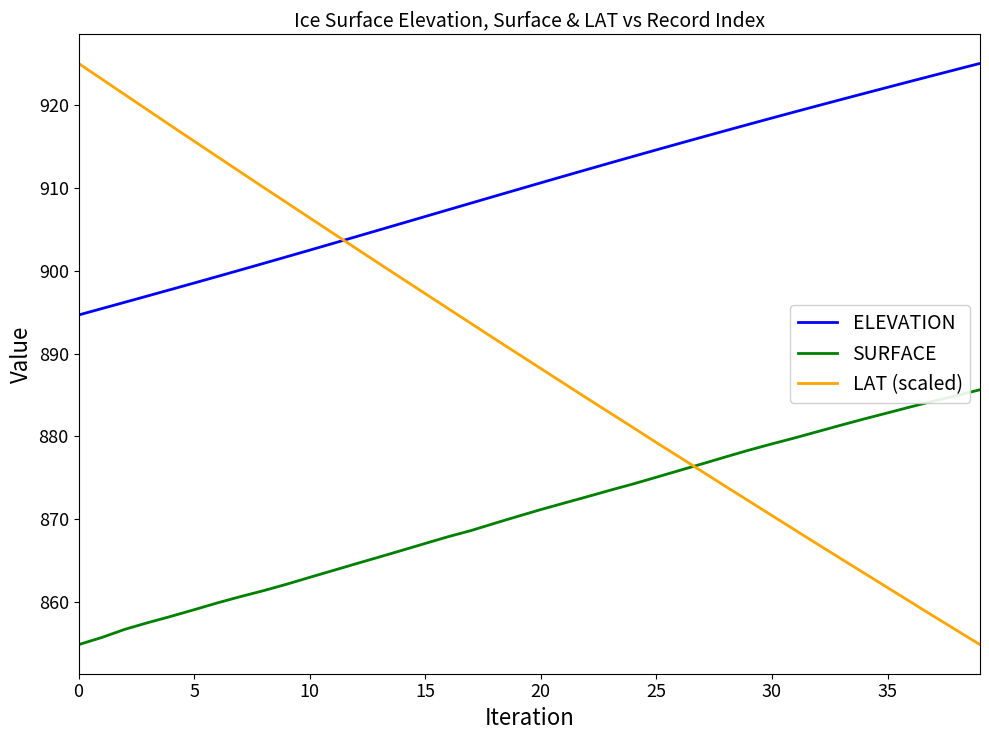

What is the maximum value shown in the chart?

925.1